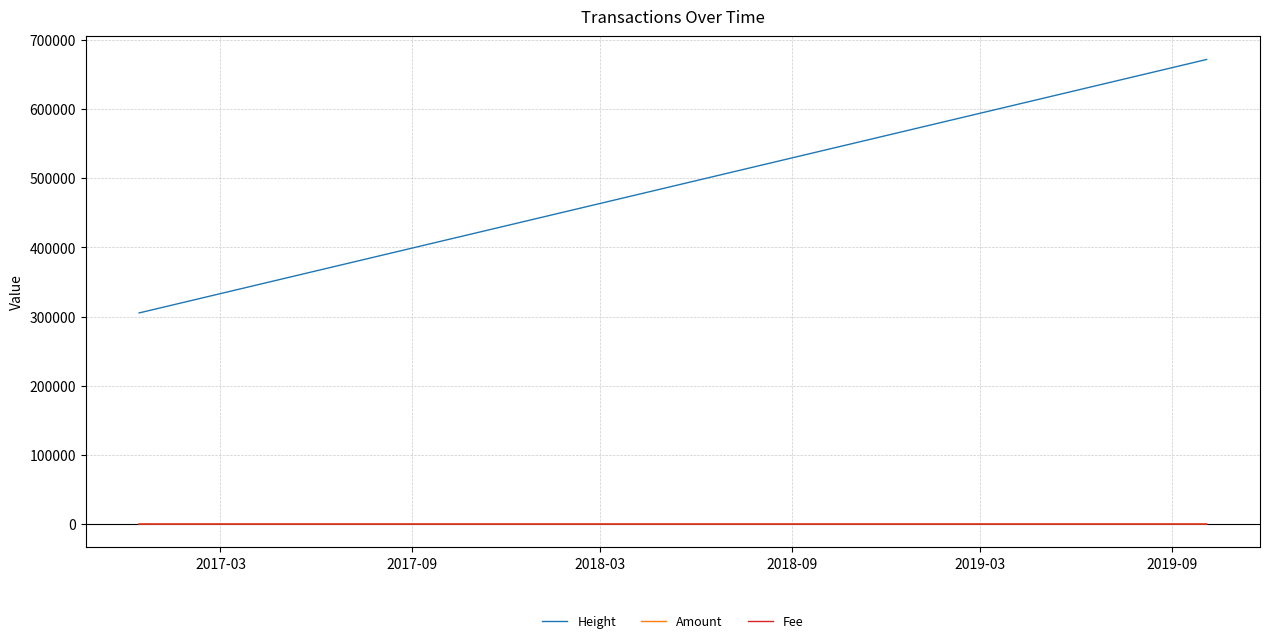

At how many categories does at least one series exceed 170090?

10